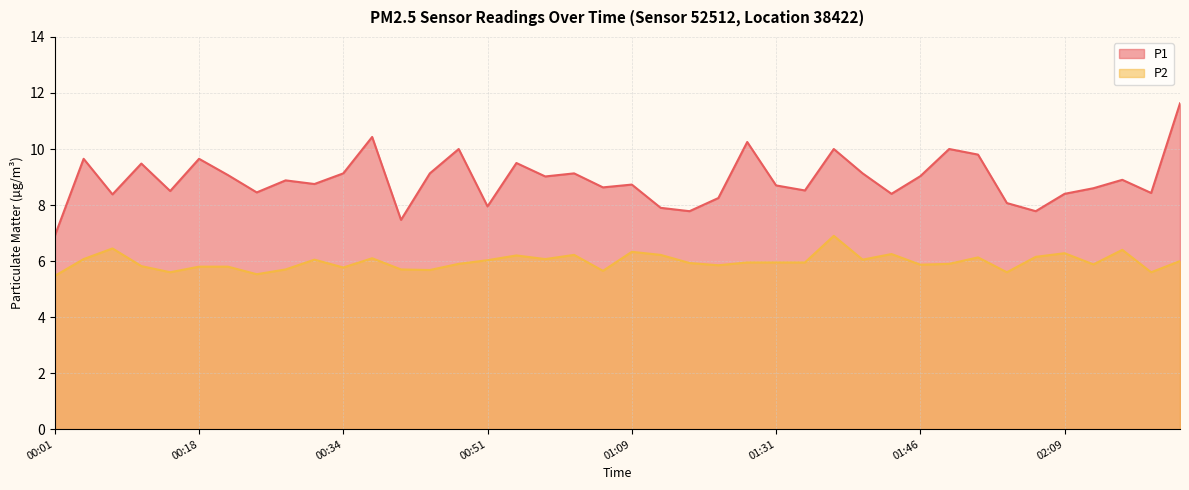

What is the greatest value displayed?

11.6